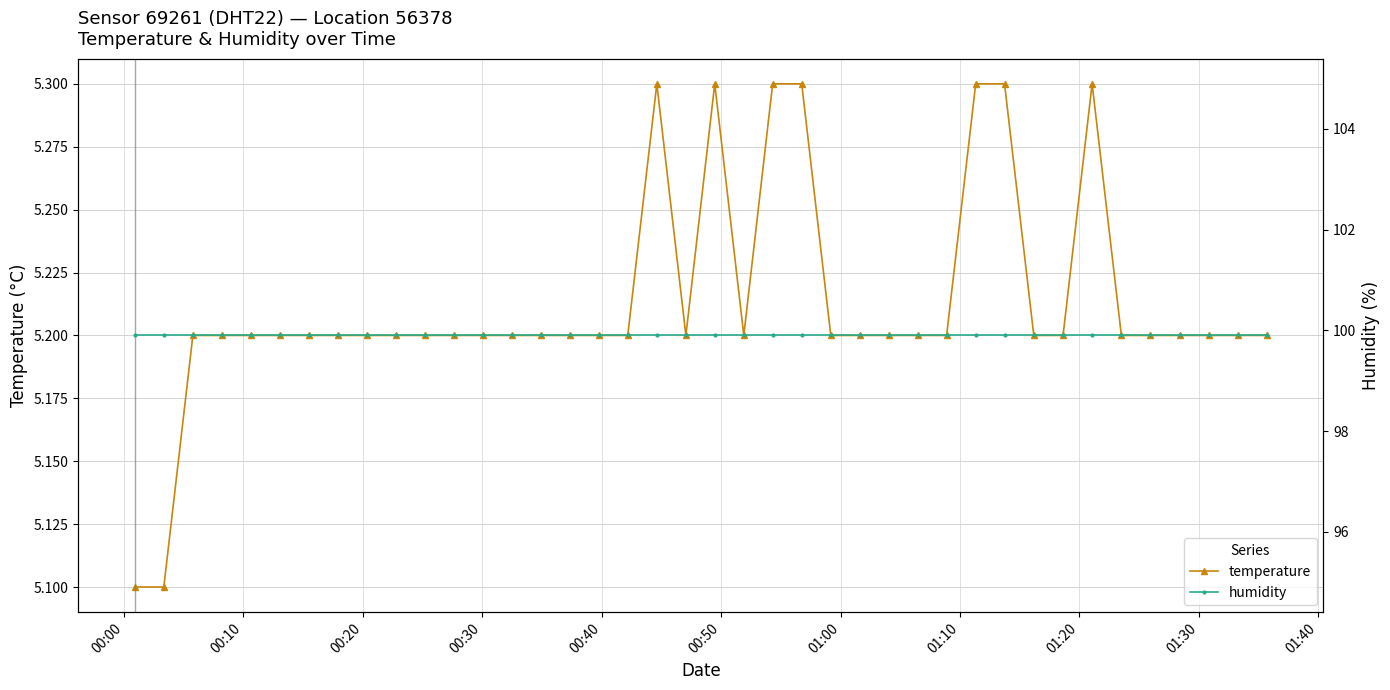

What is the value of the temperature point at the 17th from the left?

5.2